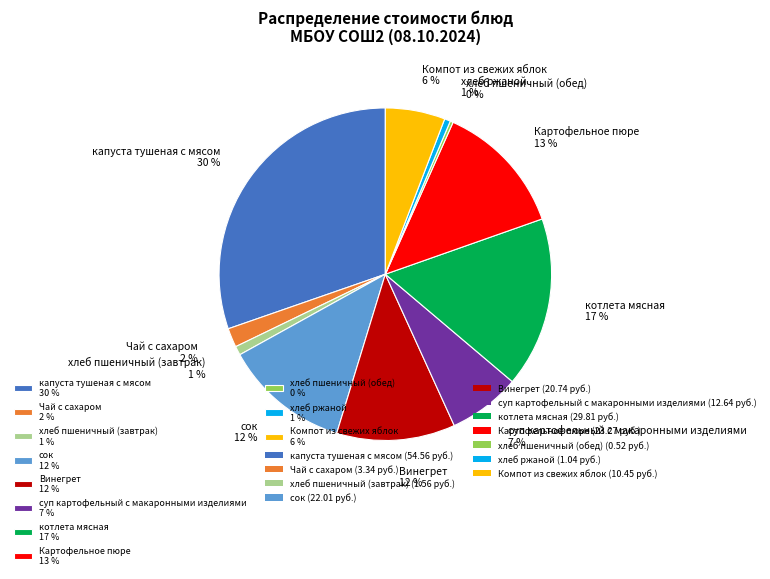

To the nearest percent, what is the average slice percentage?

9%